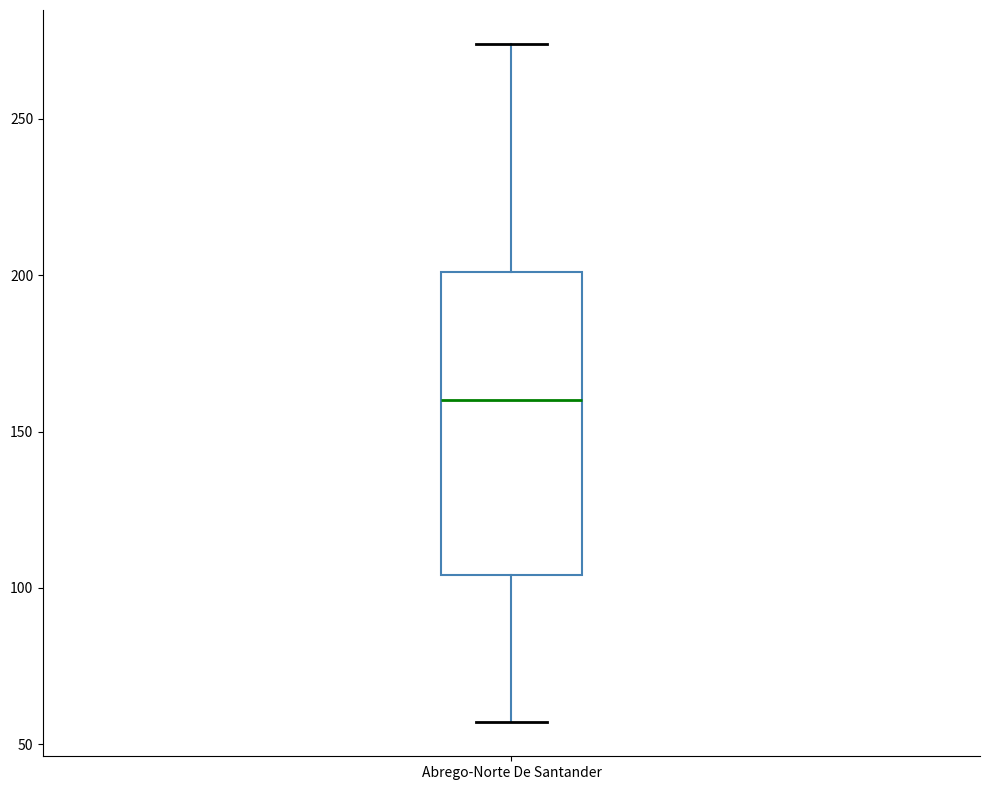

Where is the lower edge of the box for Abrego-Norte De Santander on the y-axis? The values are not printed on the chart, so give them approximately, as read against the axis.

105